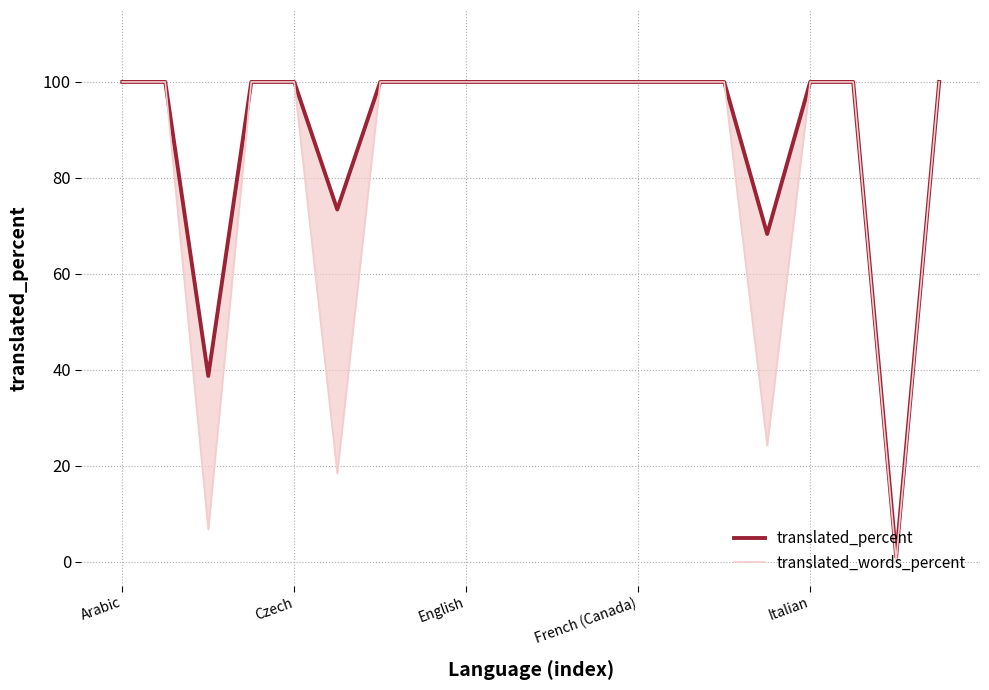

List the series in order of their peak value, highest first.

translated_percent, translated_words_percent